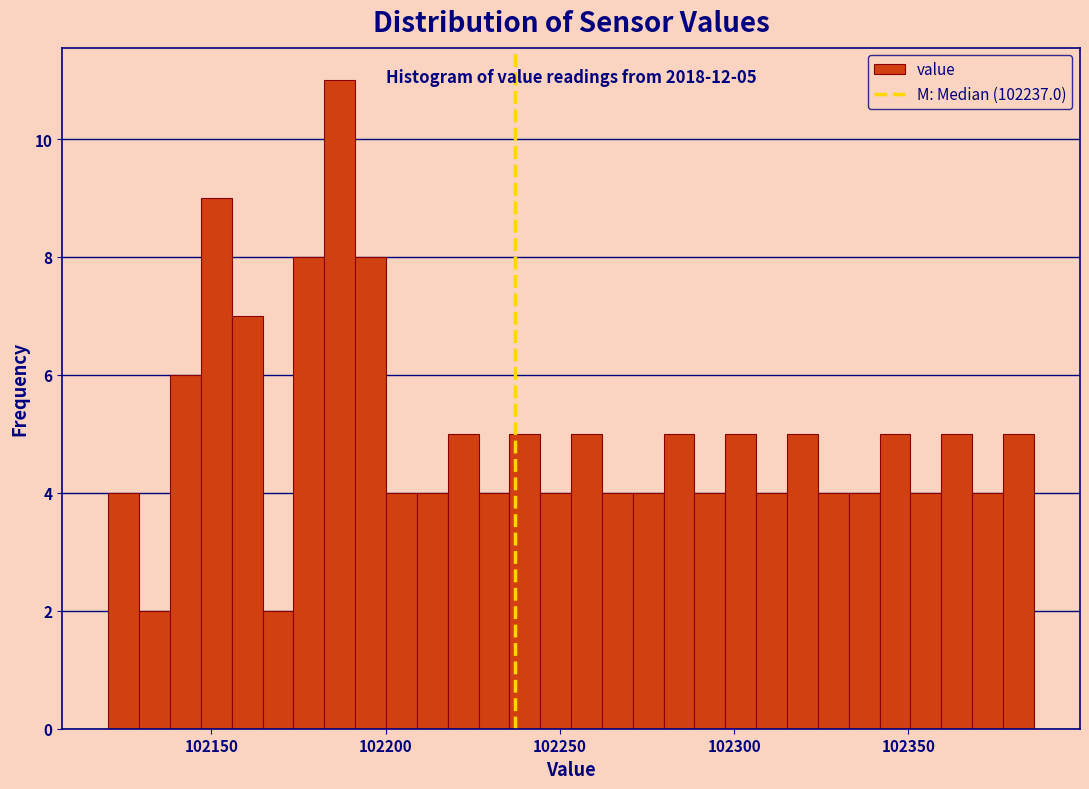

Around what value on the x-axis is the tallest bar? Give the approximate position of its centre, as read against the axis.

102185